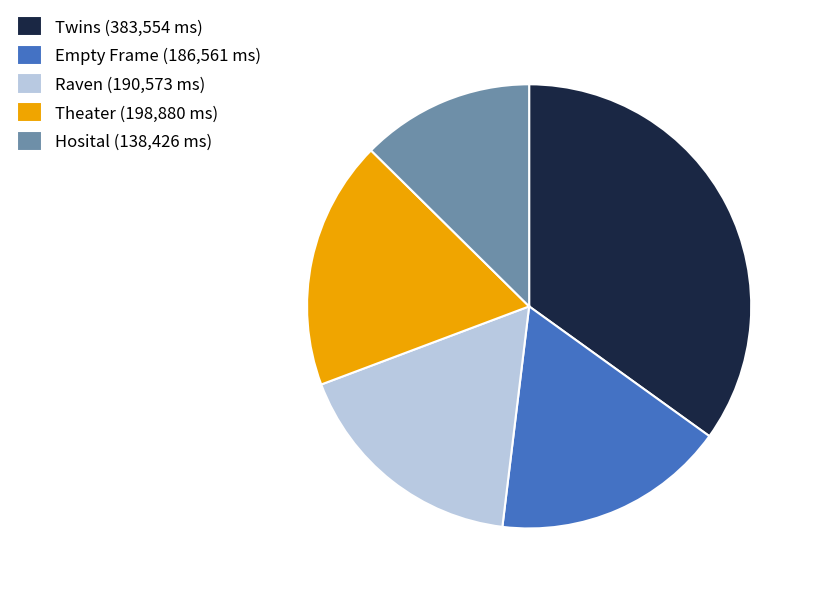

Which category has the biggest portion of the pie?

Twins